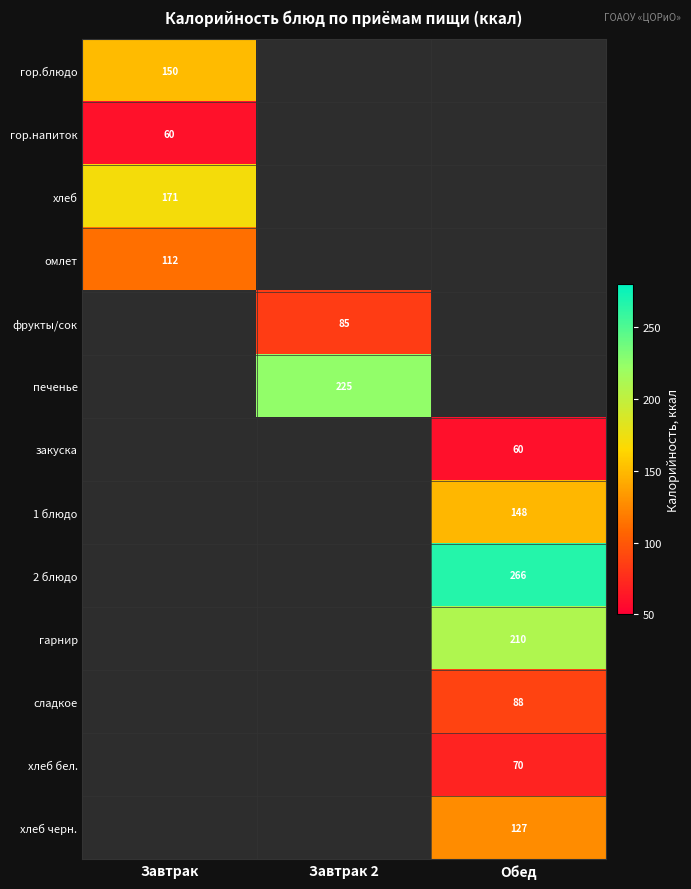

At how many categories does at least one series exceed 222?

2